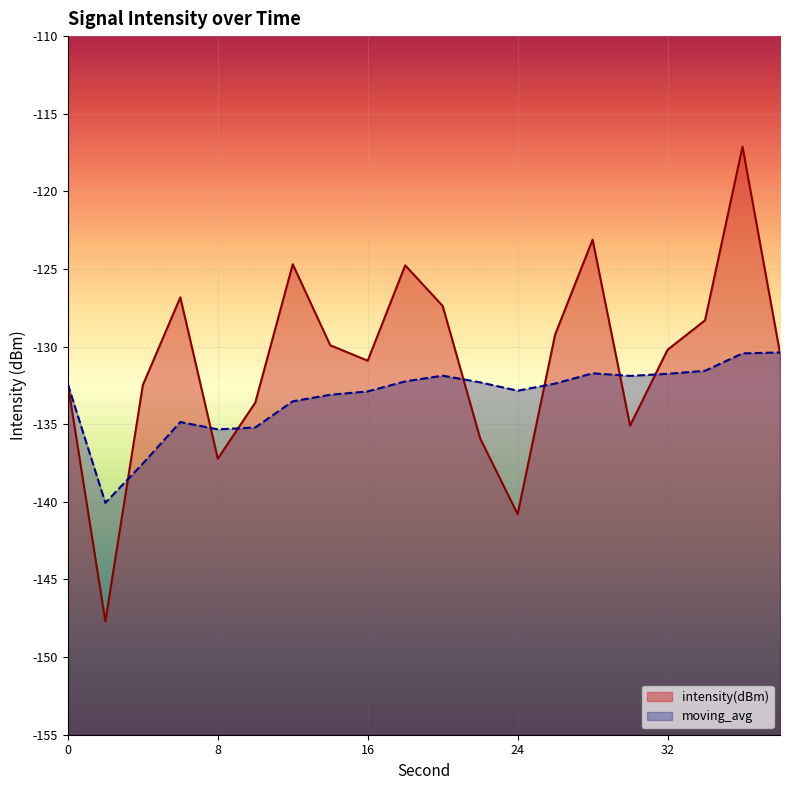

What is the difference between the second highest and minimum values in the intensity(dBm) series?

24.6